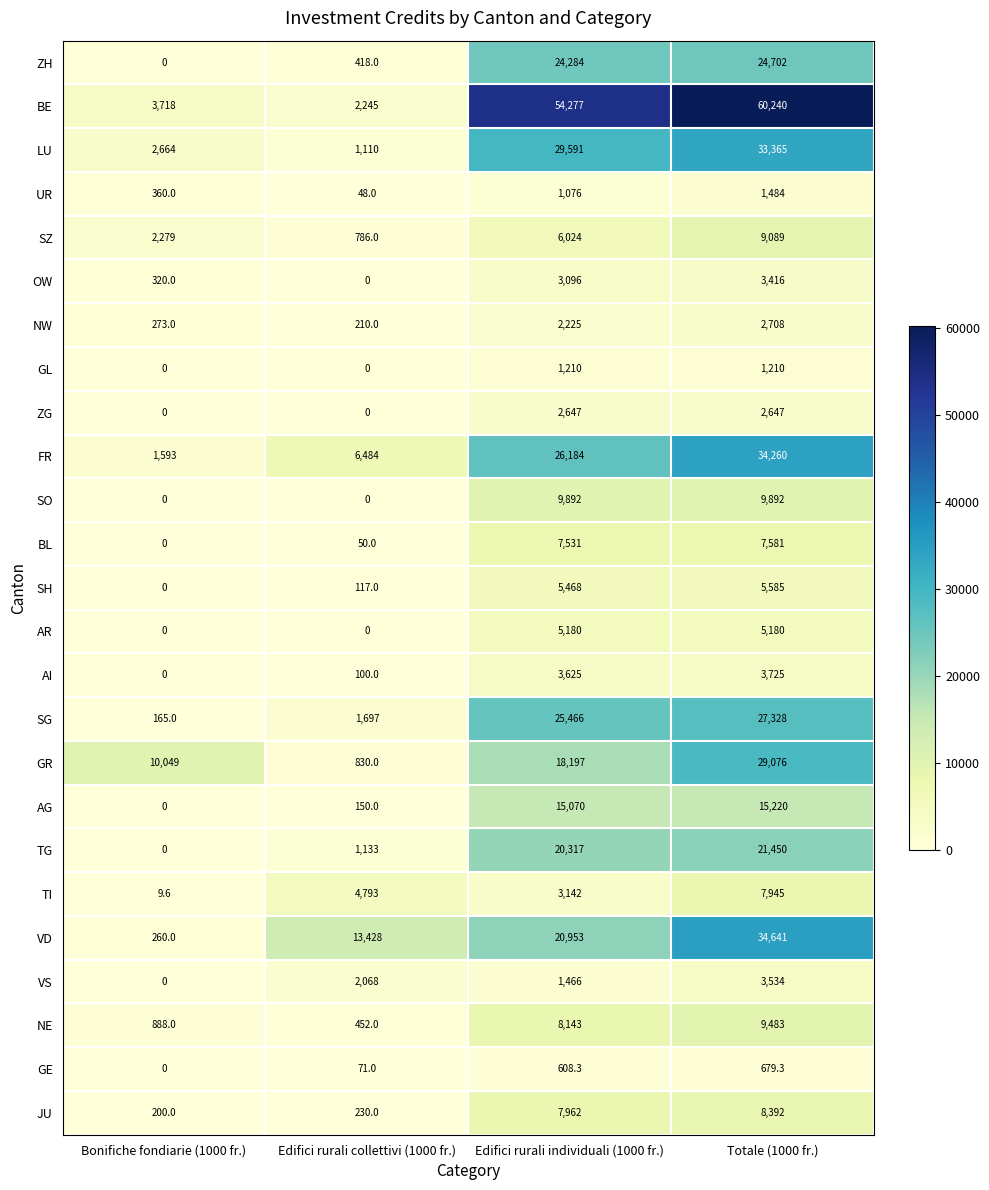

At which category does the chart reach its peak across all series?

Totale (1000 fr.)